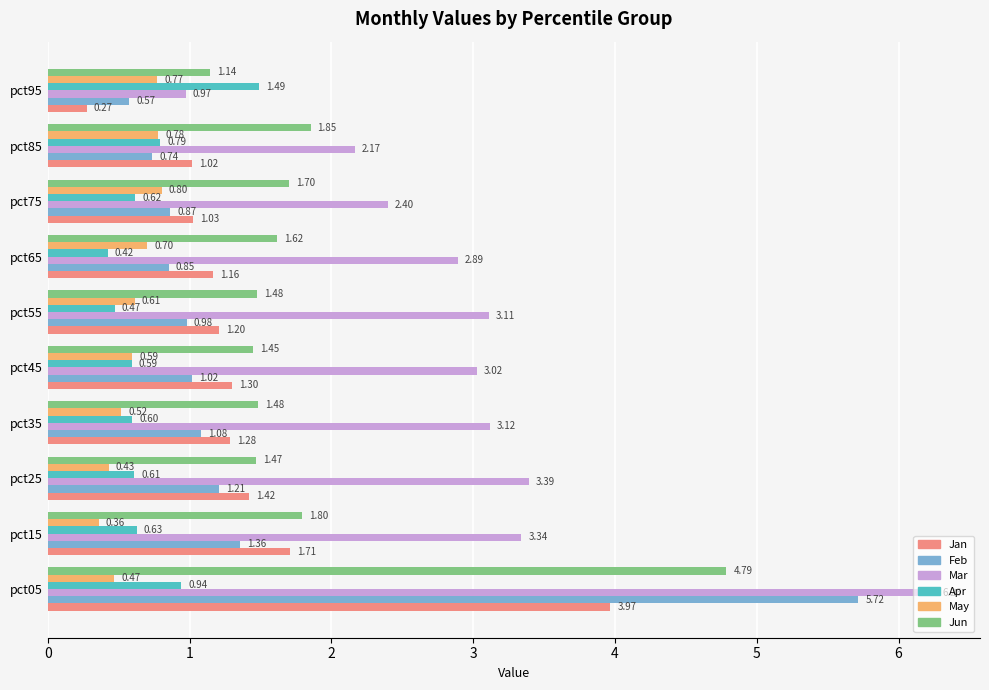

What is the sum of all Jan values?

14.4